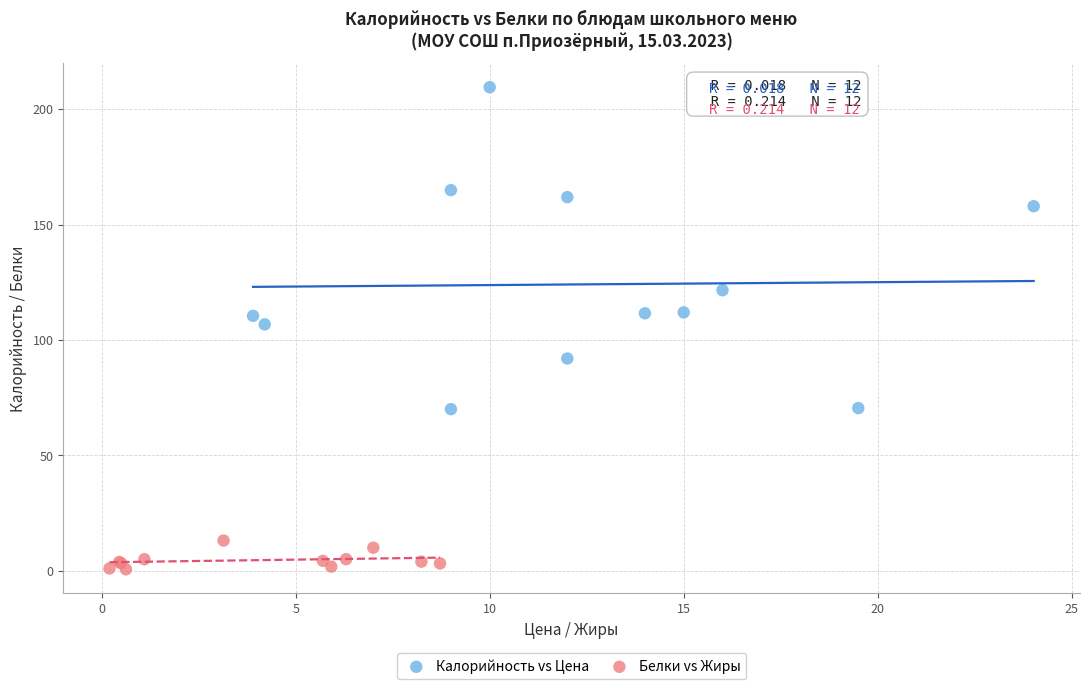

What are all the series names shown in the legend?

Калорийность vs Цена, Белки vs Жиры